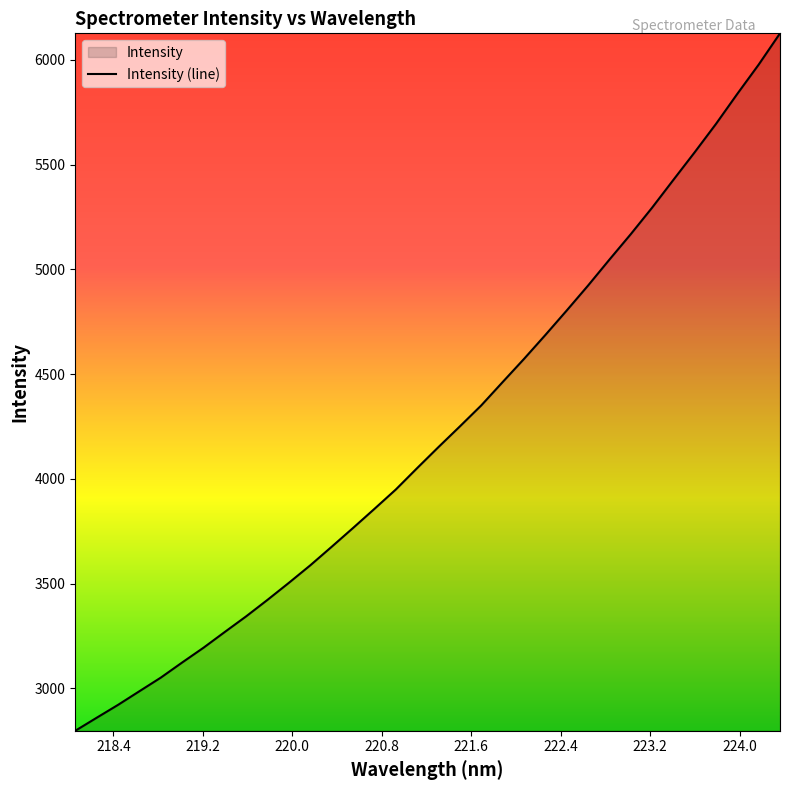

What is the smallest value displayed?

2798.2